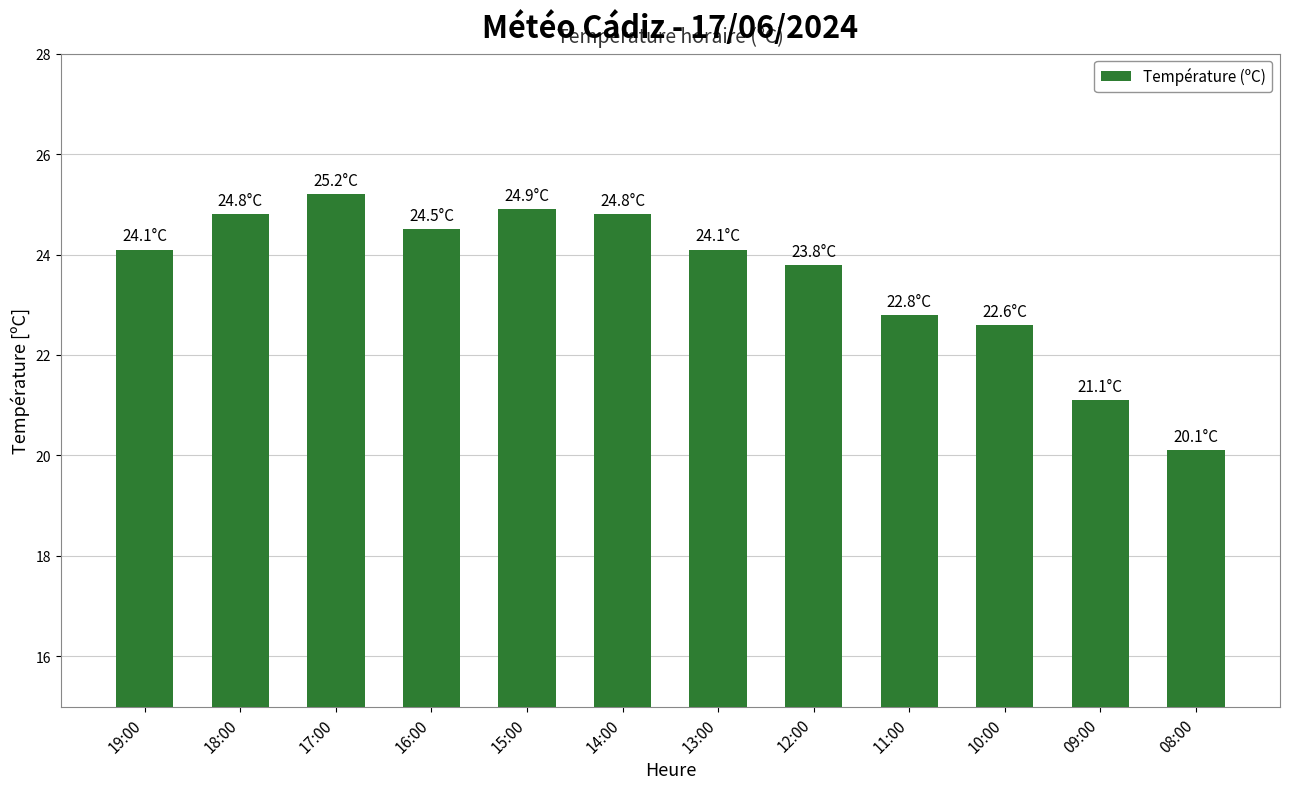

Reading right to left, transcribe all the data shown in this chart.

20.1	21.1	22.6	22.8	23.8	24.1	24.8	24.9	24.5	25.2	24.8	24.1